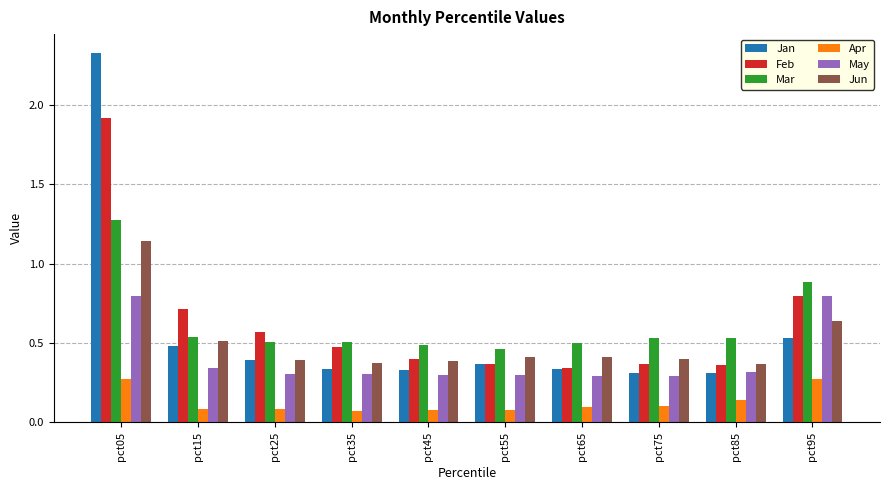

How many Mar values are between 0 and 1?

9